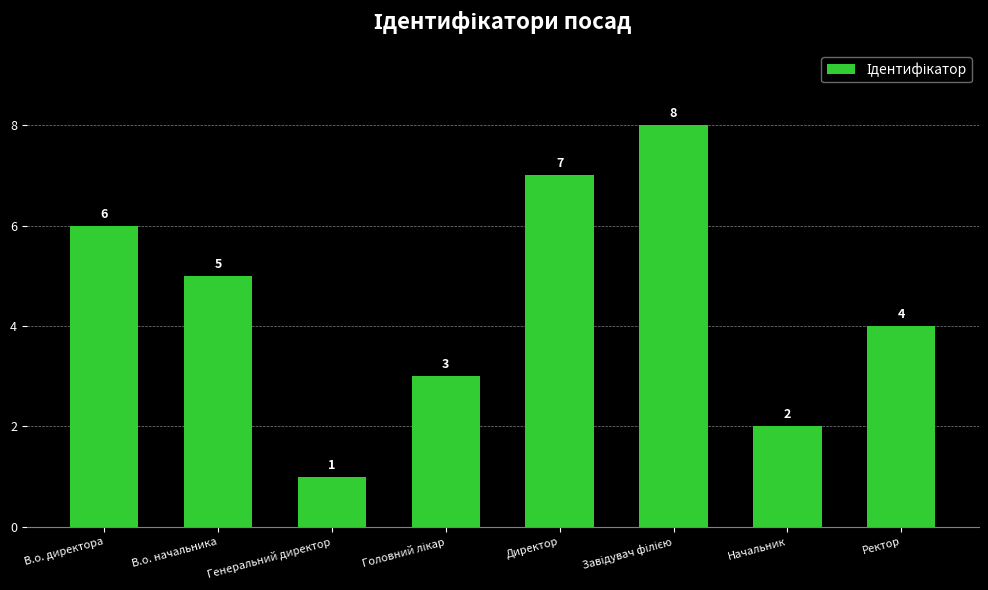

How many data points are less than 5?

4